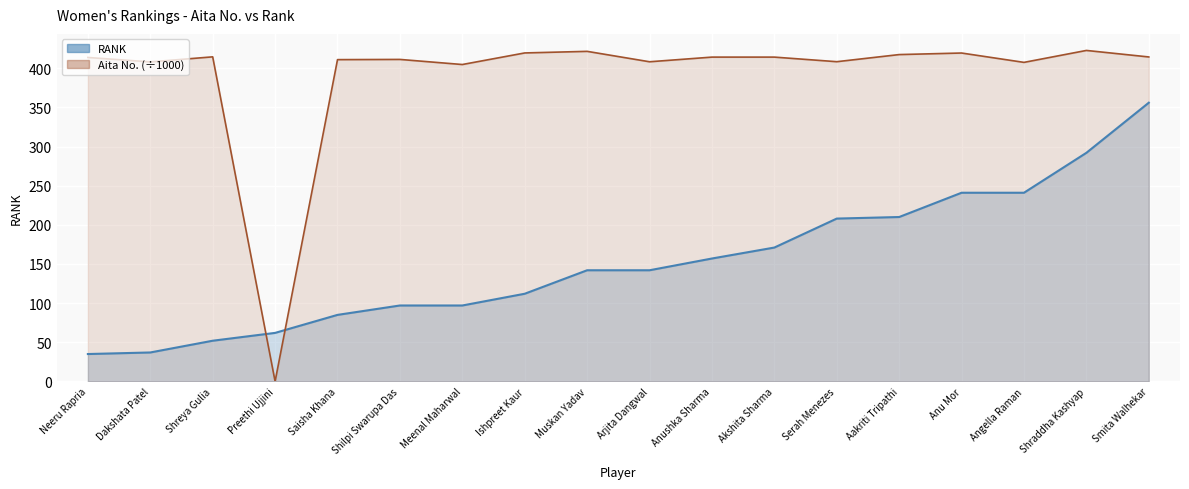

What are all the series names shown in the legend?

RANK, Aita No. (÷1000)